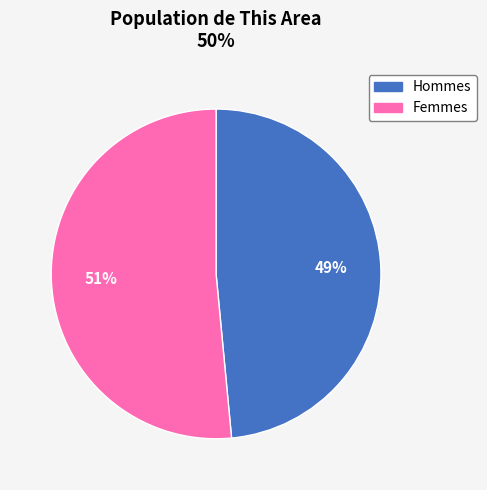

Does any single category account for the majority?

Yes